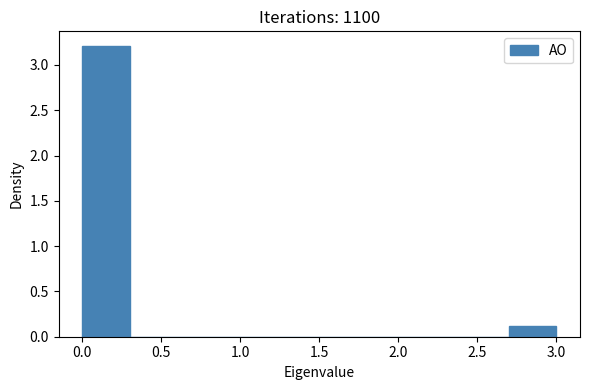

How tall is the bar that spans 2.7 to 3.0 on the x-axis? The values are not printed on the chart, so give them approximately, as read against the axis.

0.1